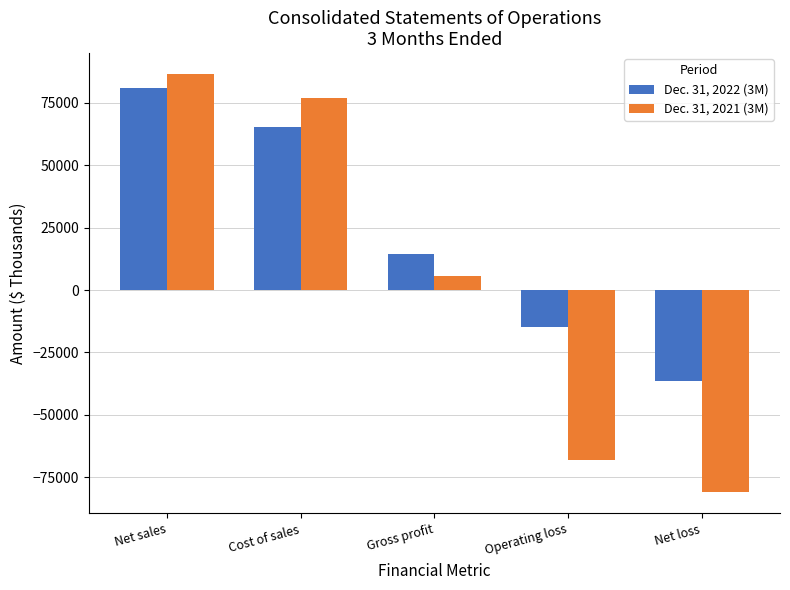

Rank the categories by Dec. 31, 2022 (3M) value from highest to lowest.

Net sales, Cost of sales, Gross profit, Operating loss, Net loss